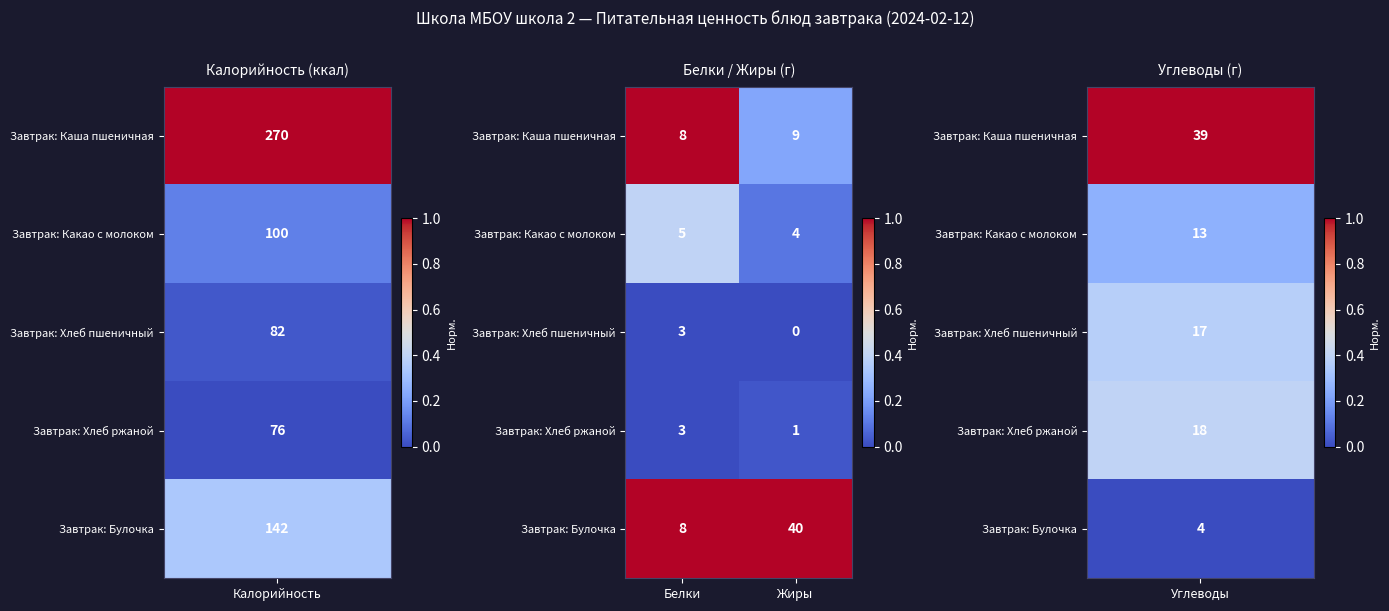

Rank the categories by Завтрак: Булочка value from lowest to highest.

Белки, Жиры